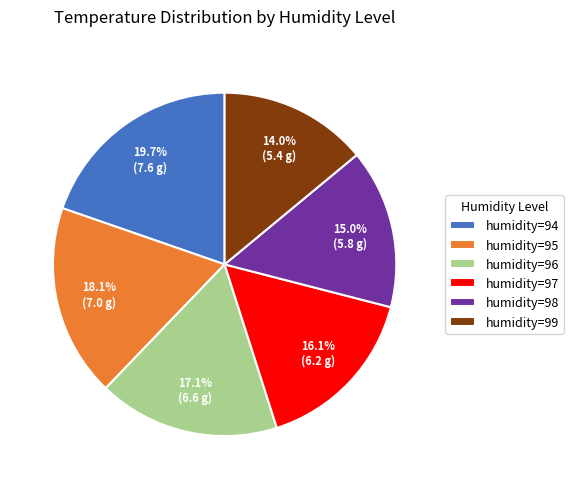

Which category has the biggest portion of the pie?

humidity=94